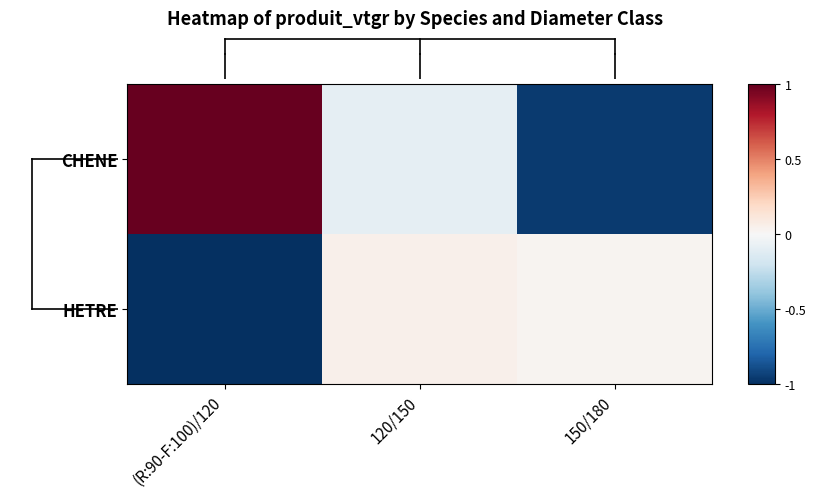

Which series changed the most between (R:90-F:100)/120 and 120/150?

CHENE